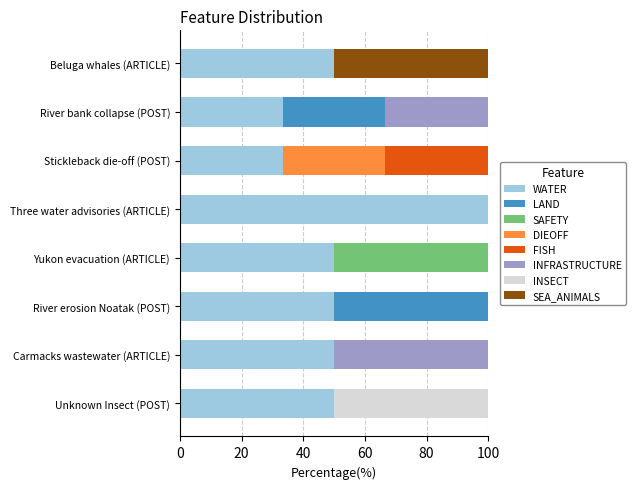

What is the total value across all series at River erosion Noatak (POST)?

100.0